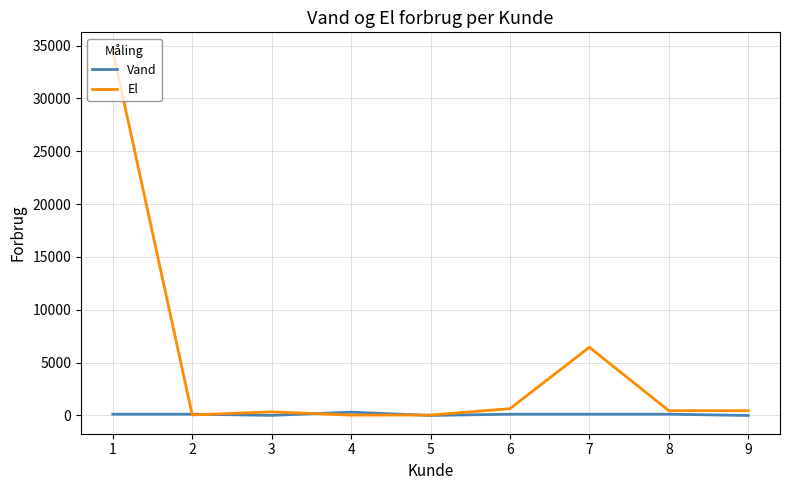

Is the value of Vand at 4 greater than the value of El at 7?

No